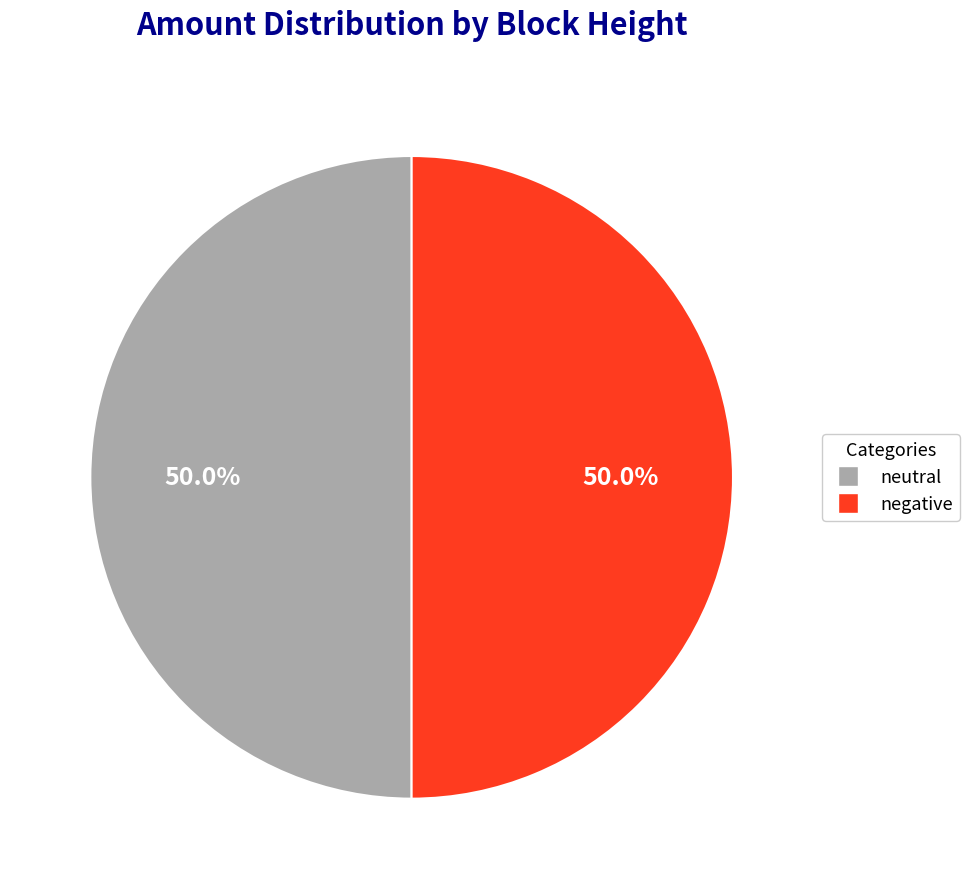

What is the ratio of the value at neutral to the value at negative?

1.0